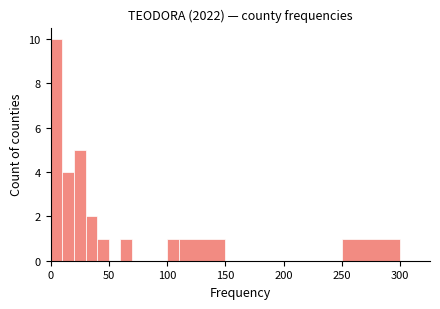

Around what value on the x-axis is the tallest bar? Give the approximate position of its centre, as read against the axis.

5